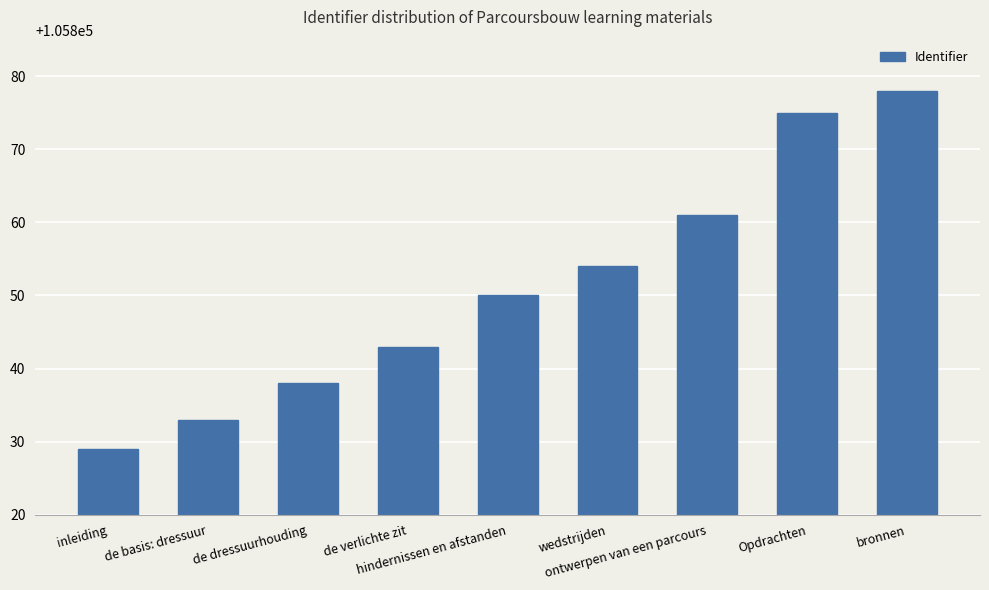

Approximately how many times larger is the value at de dressuurhouding compared to de verlichte zit?

1.0